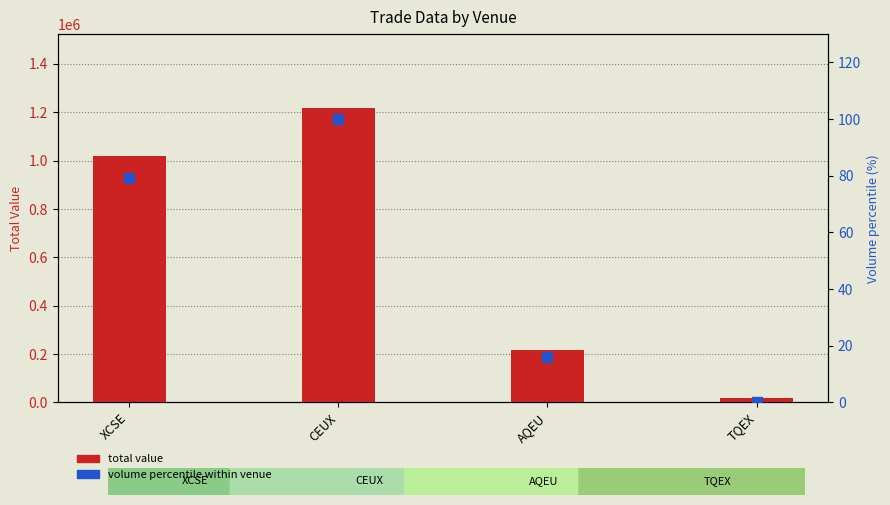

At how many categories does at least one series exceed 560833?

2